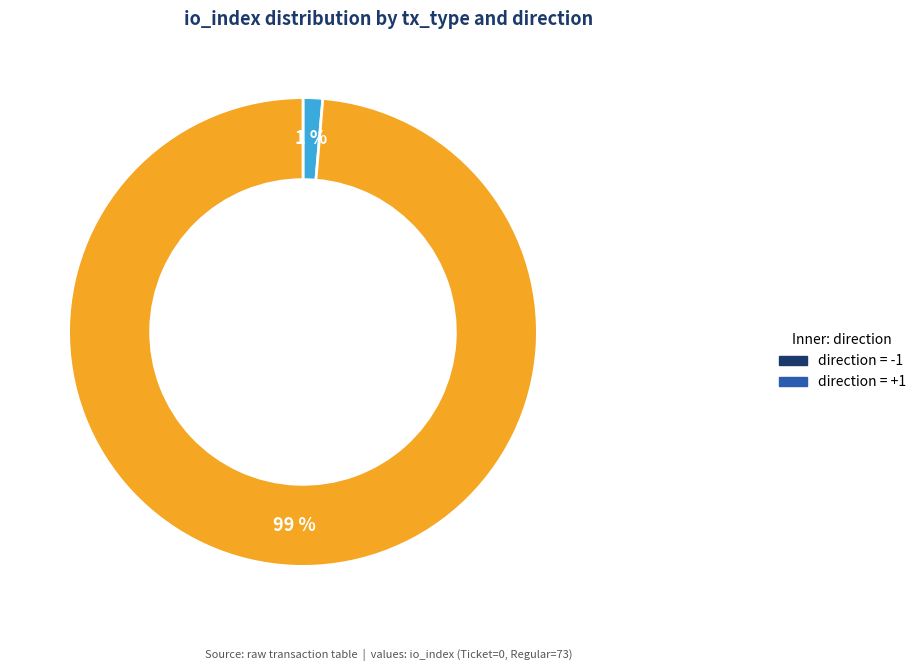

How many segments does this pie chart have?

2